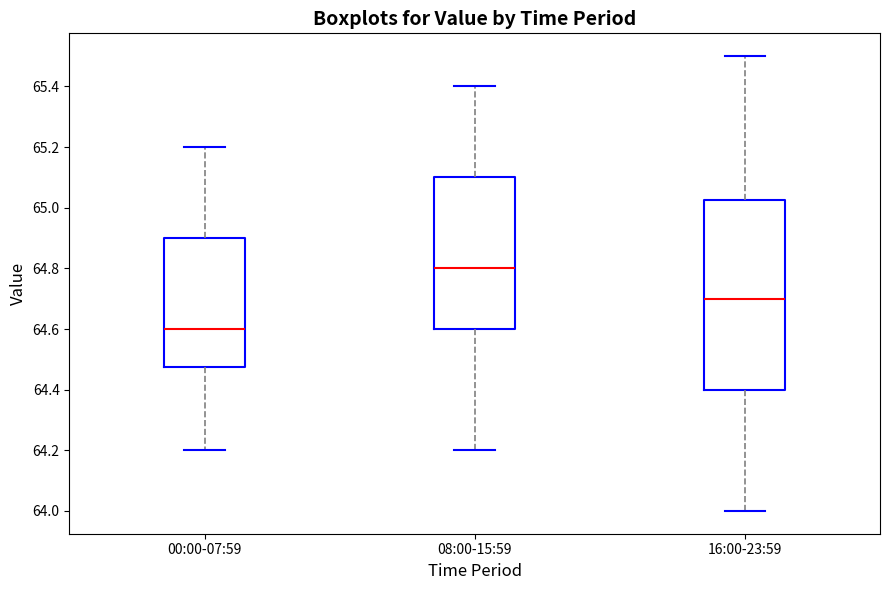

Where does the median line of the box for 00:00-07:59 sit on the y-axis? The values are not printed on the chart, so give them approximately, as read against the axis.

64.60